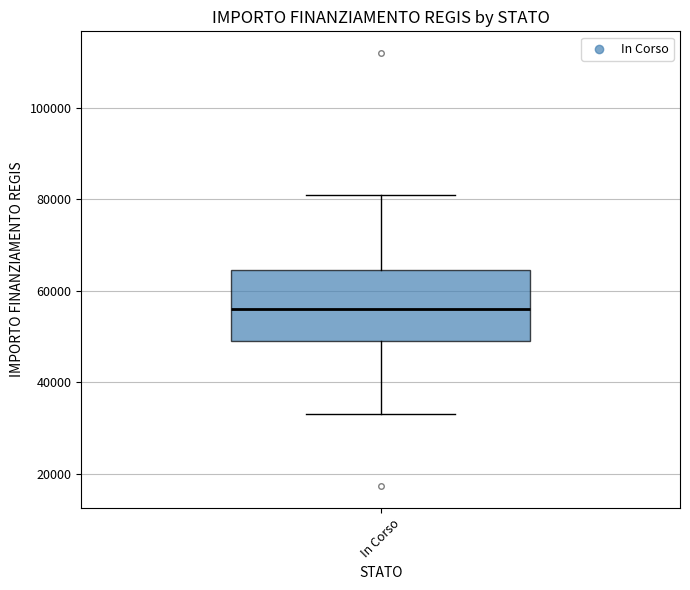

Transcribe this box plot: give where the median line is, the range the box spans, and where the two whiskers end, as read against the y-axis. The values are not printed on the chart, so give them approximately, as read against the axis.

median 56000, box 50000 to 64000, whiskers 32000 to 80000